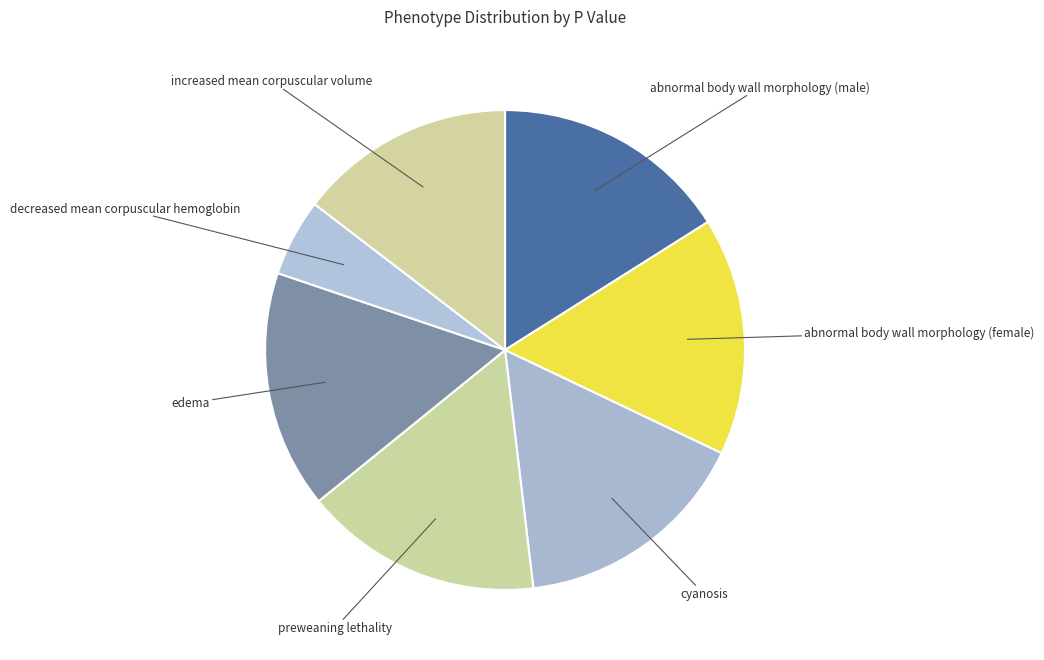

Which category has the smallest portion of the pie?

decreased mean corpuscular hemoglobin